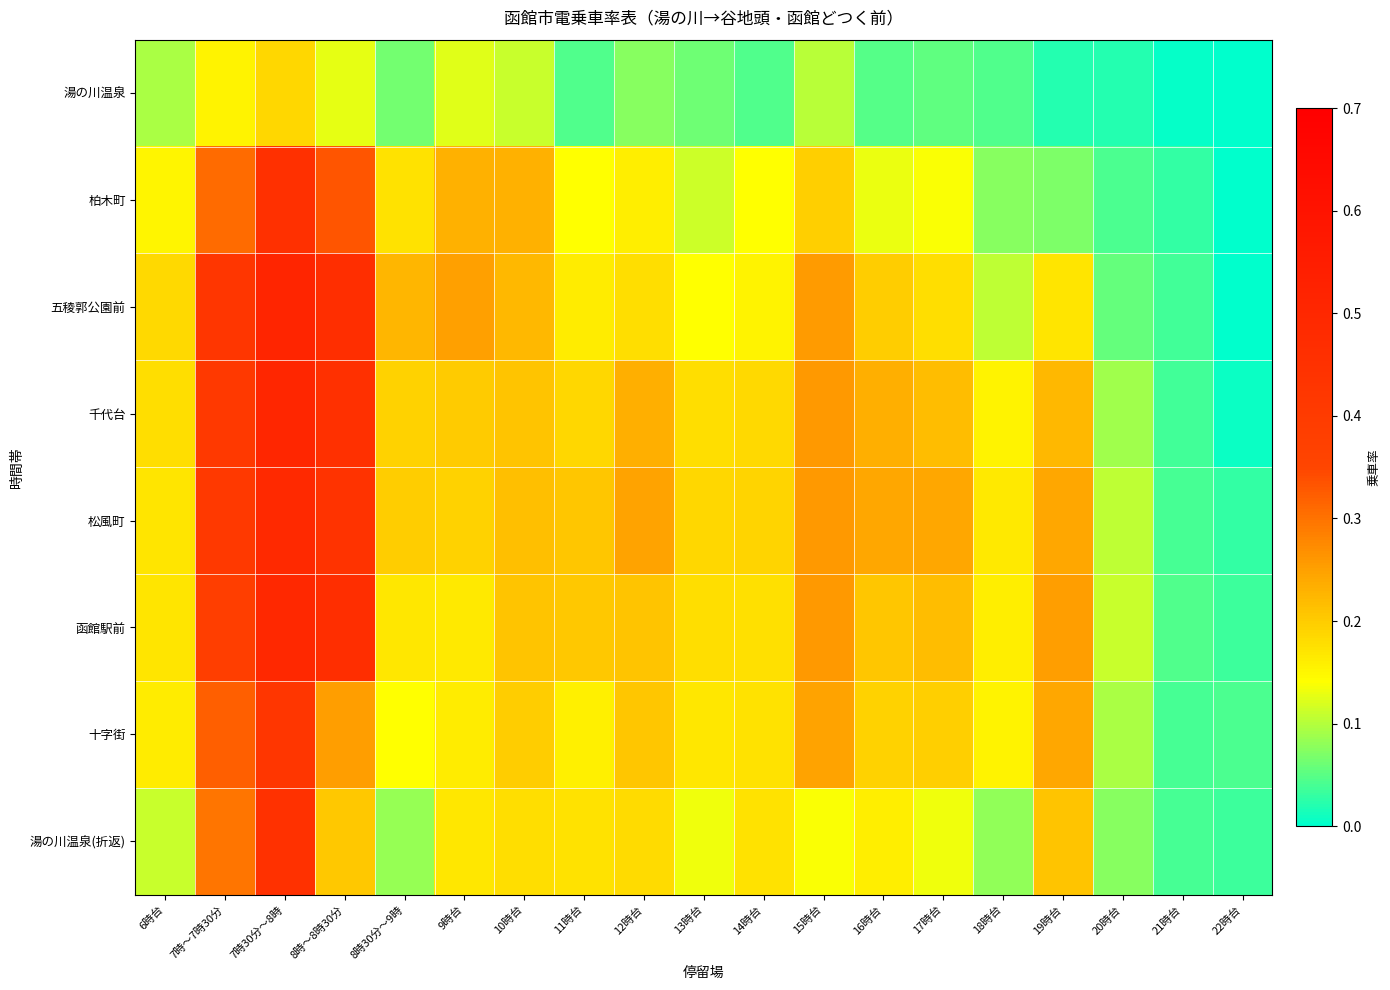

What is the total value across all series at 20時台?

0.6